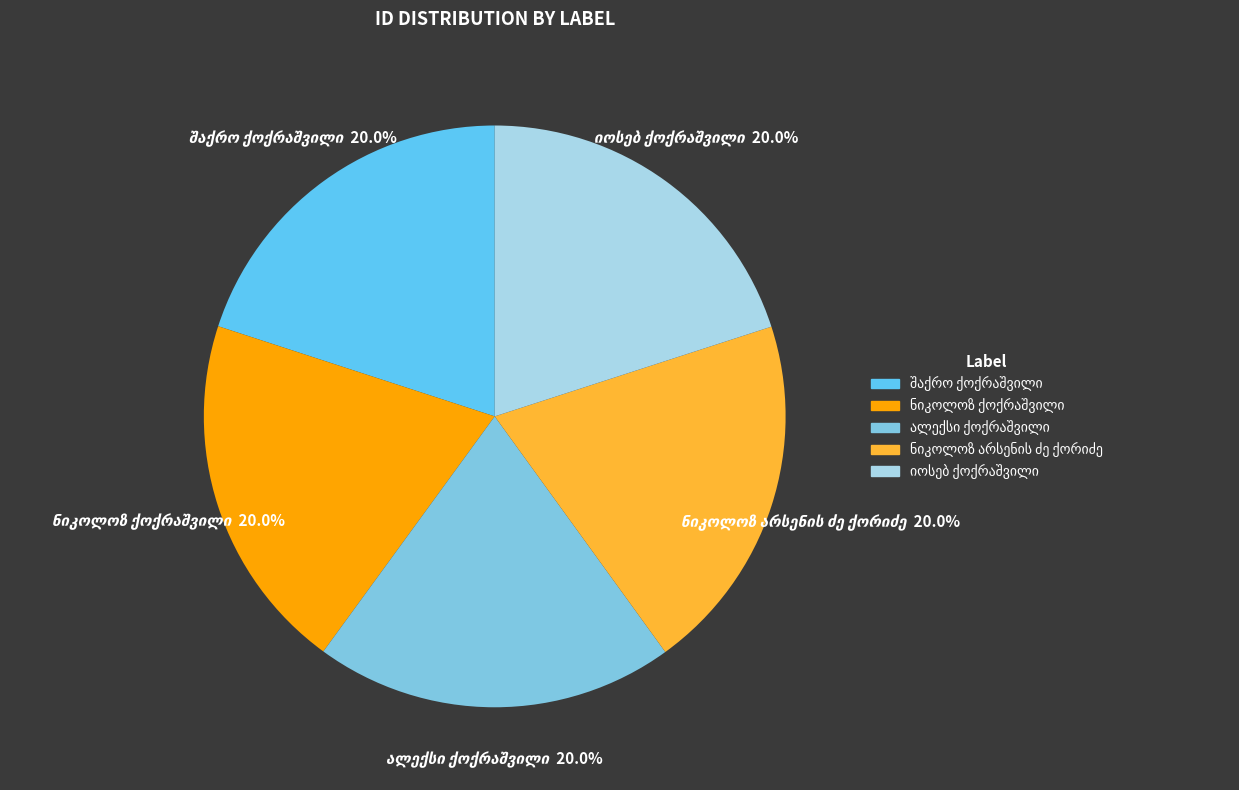

Between ნიკოლოზ არსენის ძე ქორიძე and იოსებ ქოქრაშვილი, which is larger?

ნიკოლოზ არსენის ძე ქორიძე